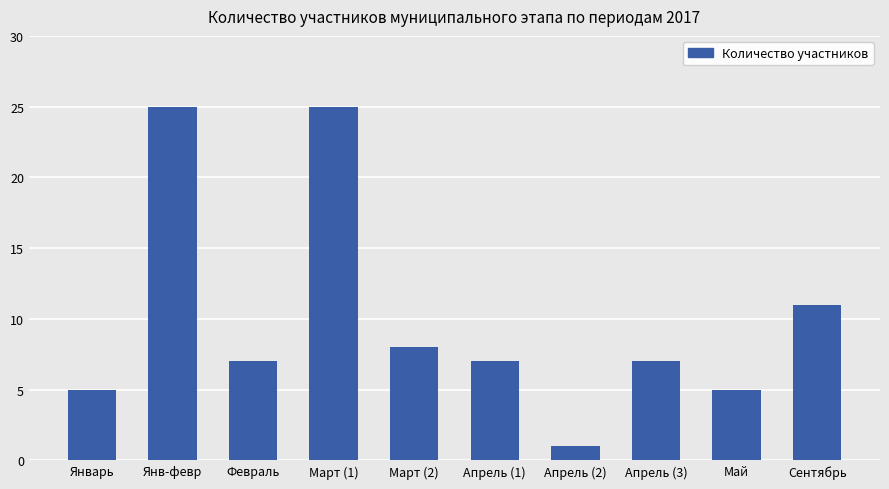

What is the difference between the maximum and minimum values?

24